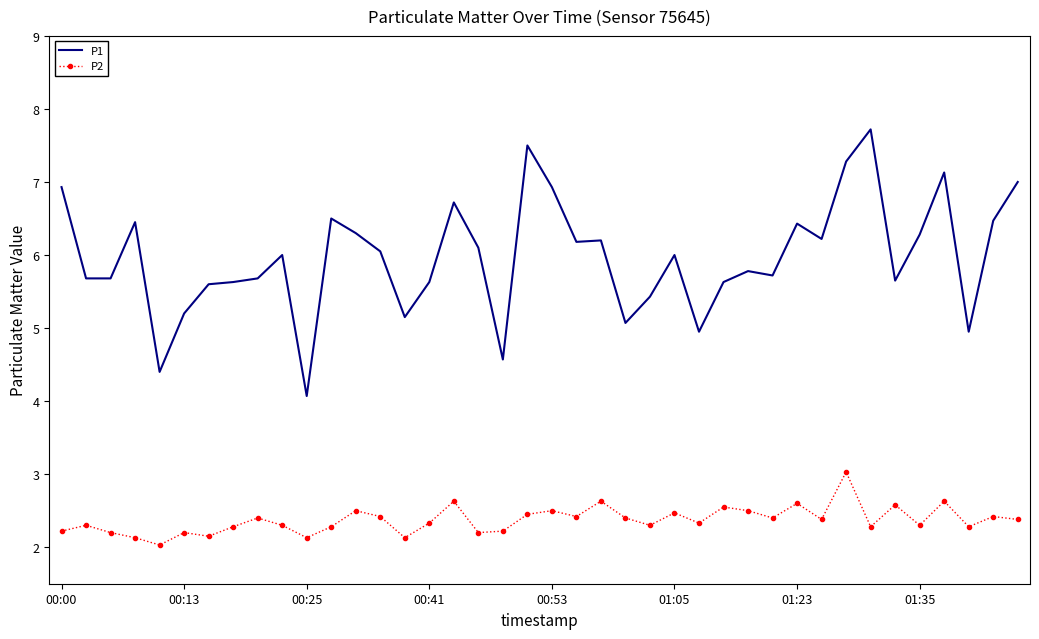

True or false: P2 and P1 cross at least once.

False